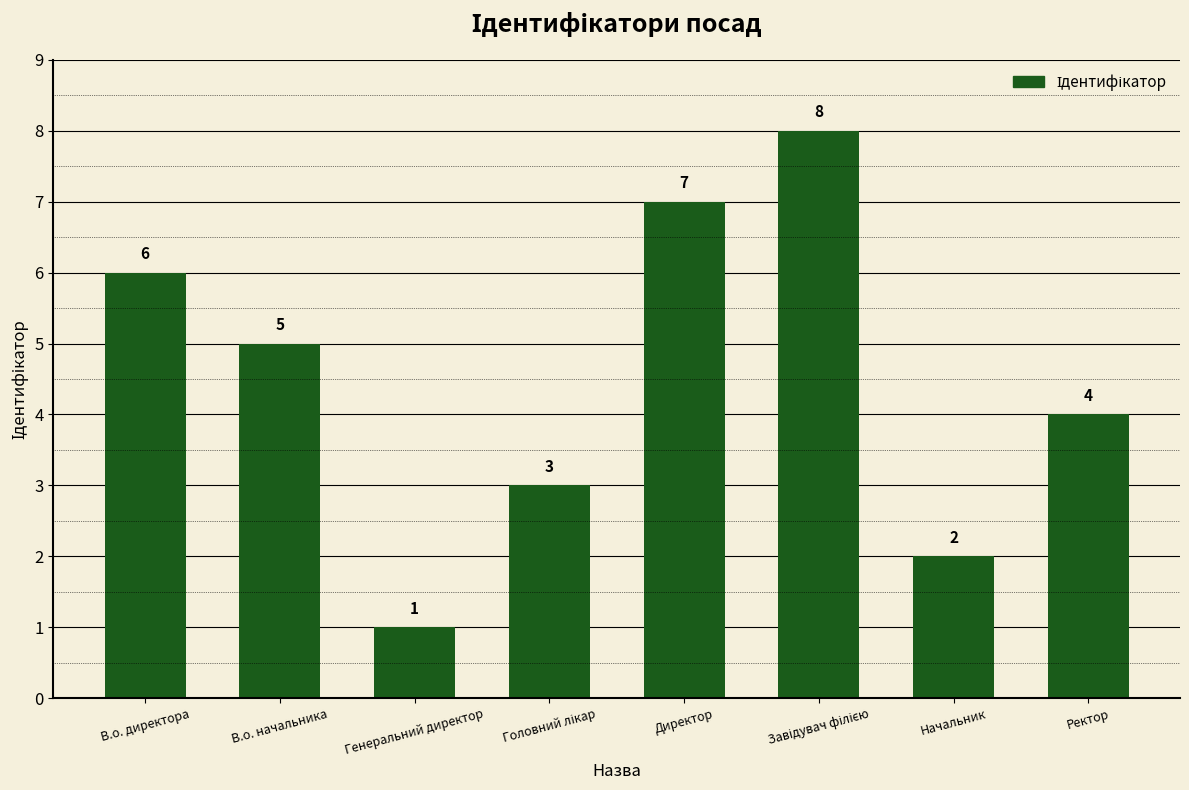

The chart shows a value of 1 at Генеральний директор. True or false?

True